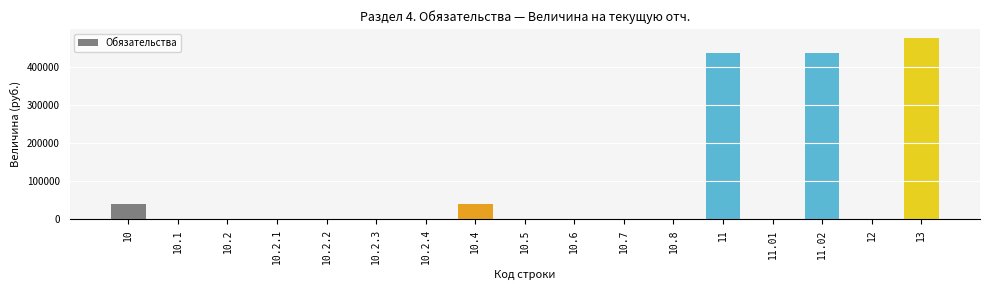

Is it true that the value at 12 is 0.0?

True